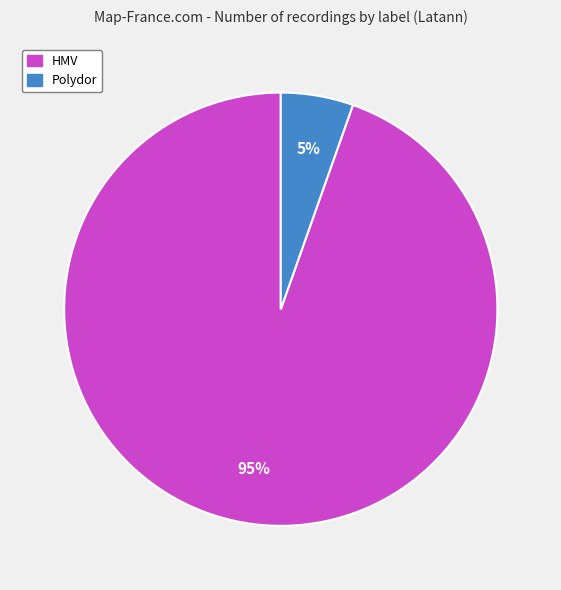

How many segments does this pie chart have?

2